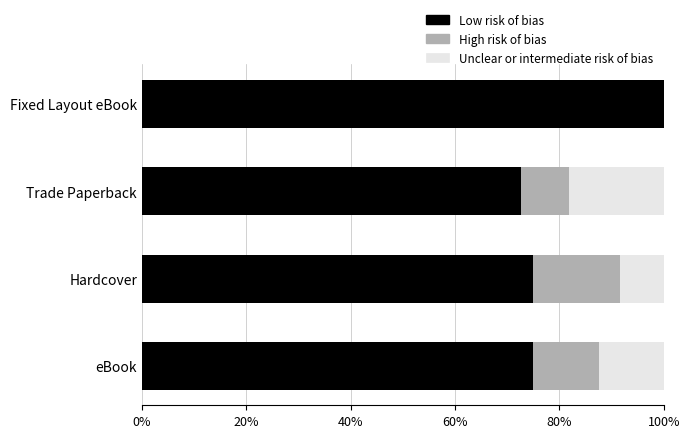

Which category has the highest value in the Low risk of bias series?

Fixed Layout eBook